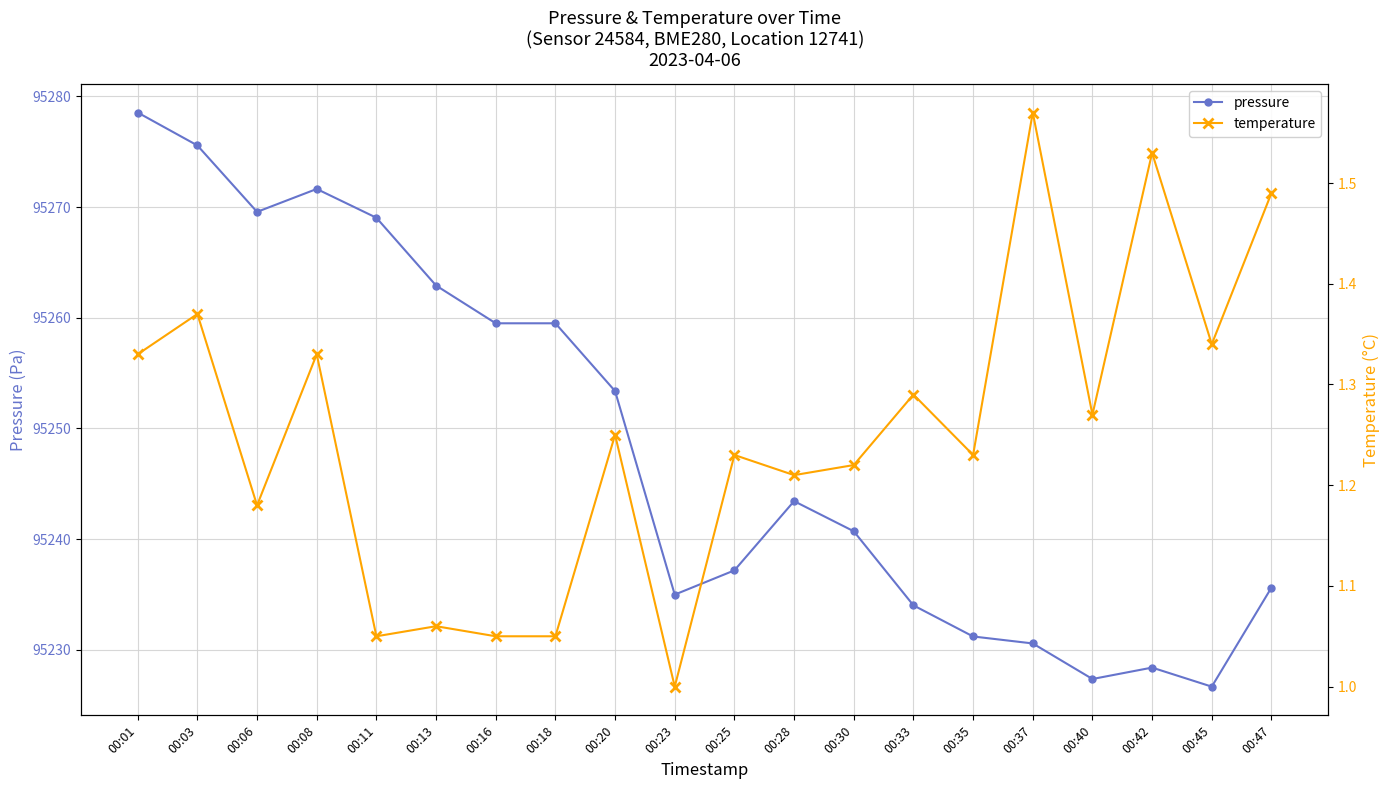

How many lines are shown in the chart?

2